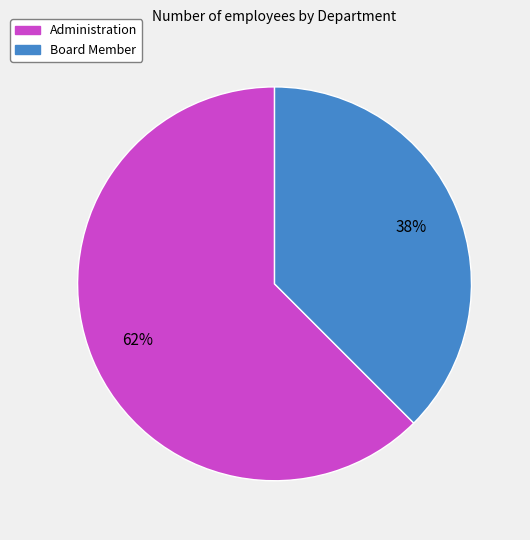

What is the largest slice in the pie chart?

Administration